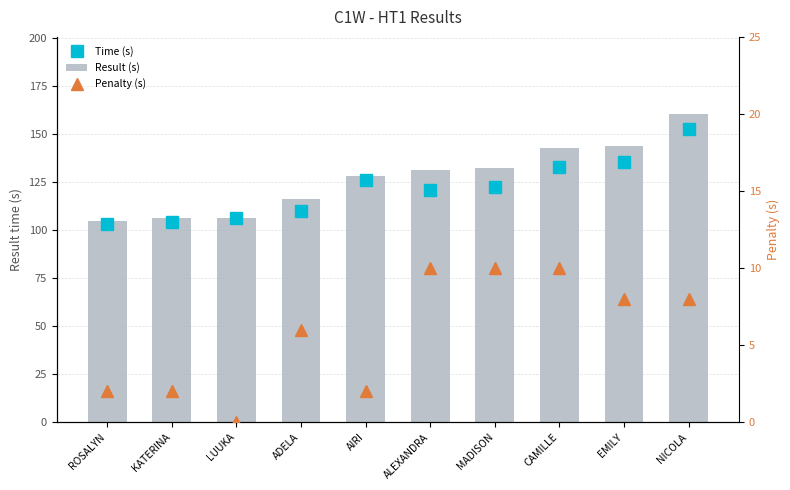

At how many categories does at least one series exceed 151?

1